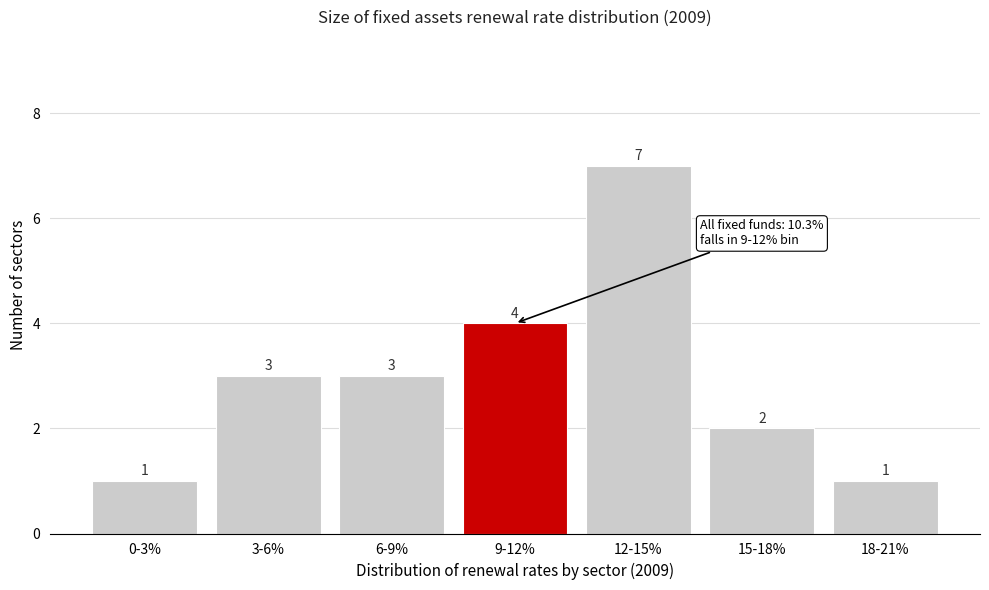

Reading right to left, what are all the values shown in this chart?

1	2	7	4	3	3	1